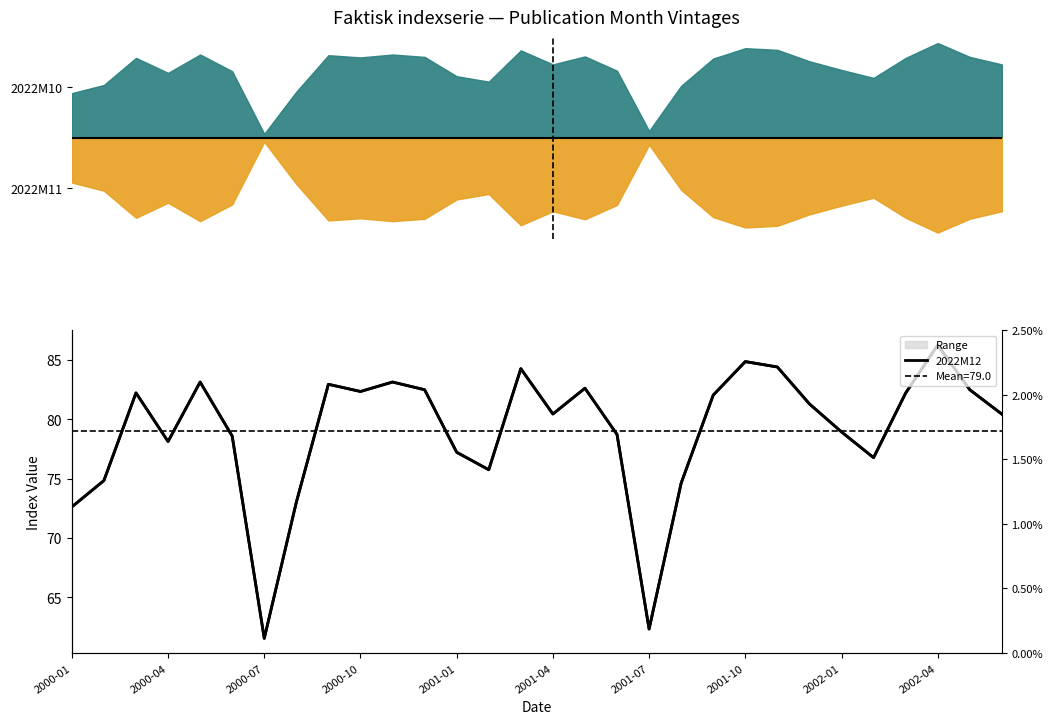

How many values exceed 81?

15